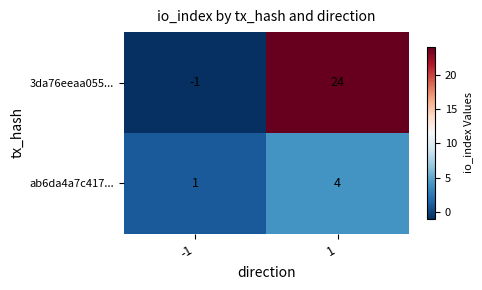

Which series has the widest spread of values?

3da76eeaa055...